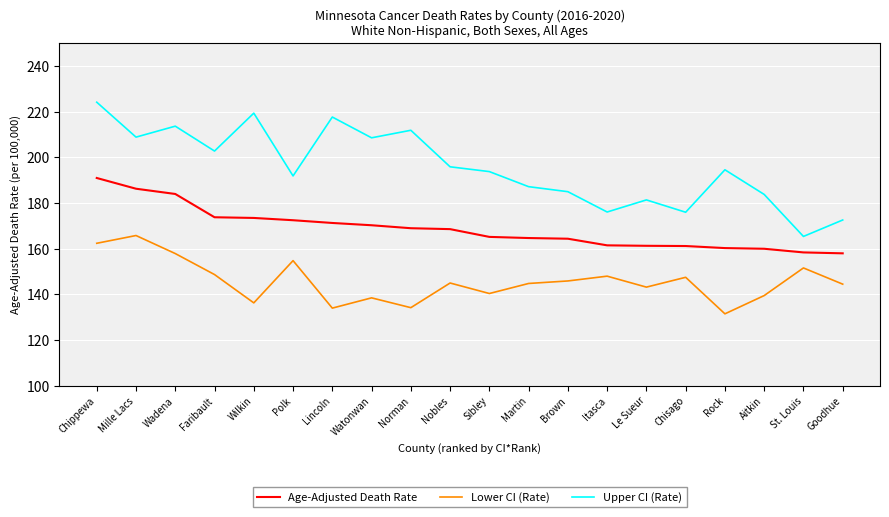

Which series has the widest spread of values?

Upper CI (Rate)